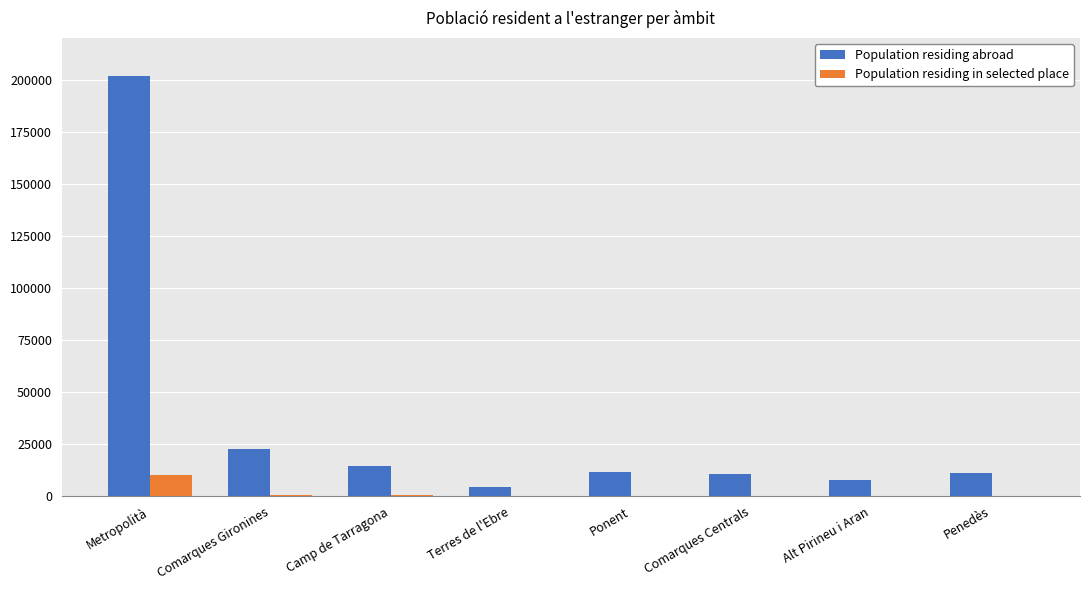

Which series has the largest range (max minus min)?

Population residing abroad